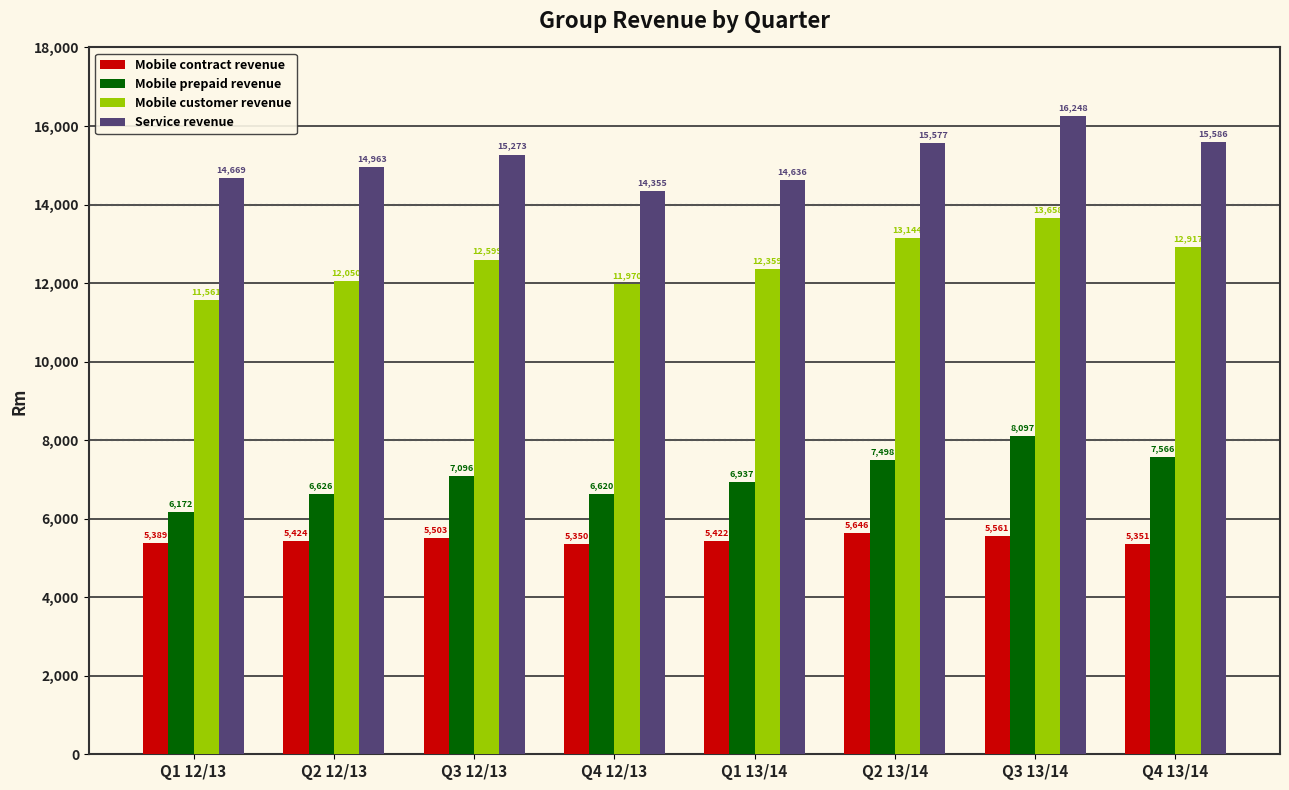

What are all the series names shown in the legend?

Mobile contract revenue, Mobile prepaid revenue, Mobile customer revenue, Service revenue